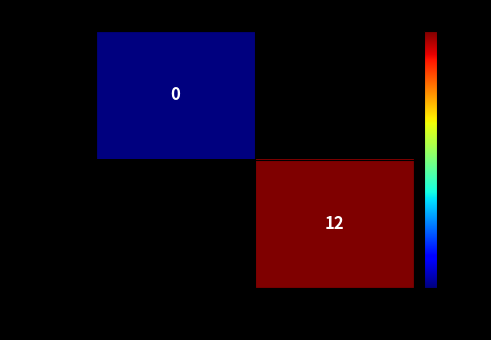

True or false: a2cef78d…0 has a value of 3 at 1.

False